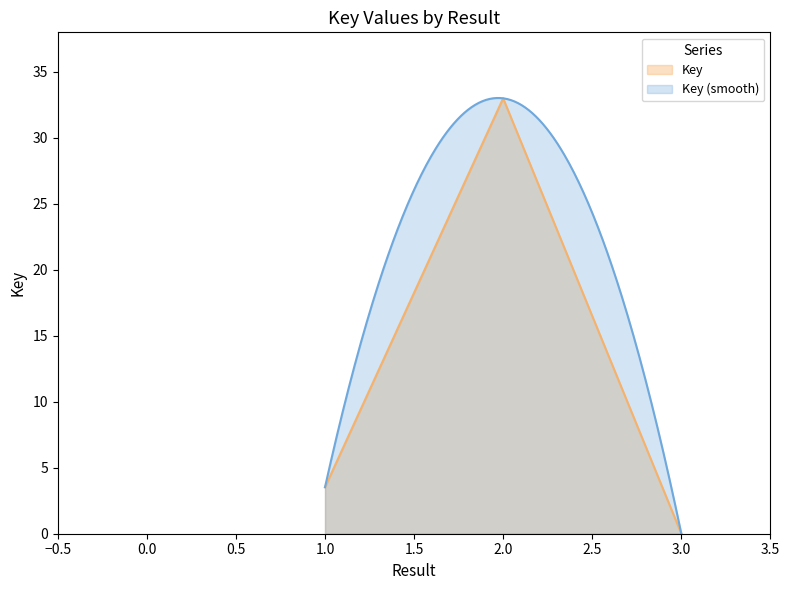

Where is Key nearest to the value 16?

1.0